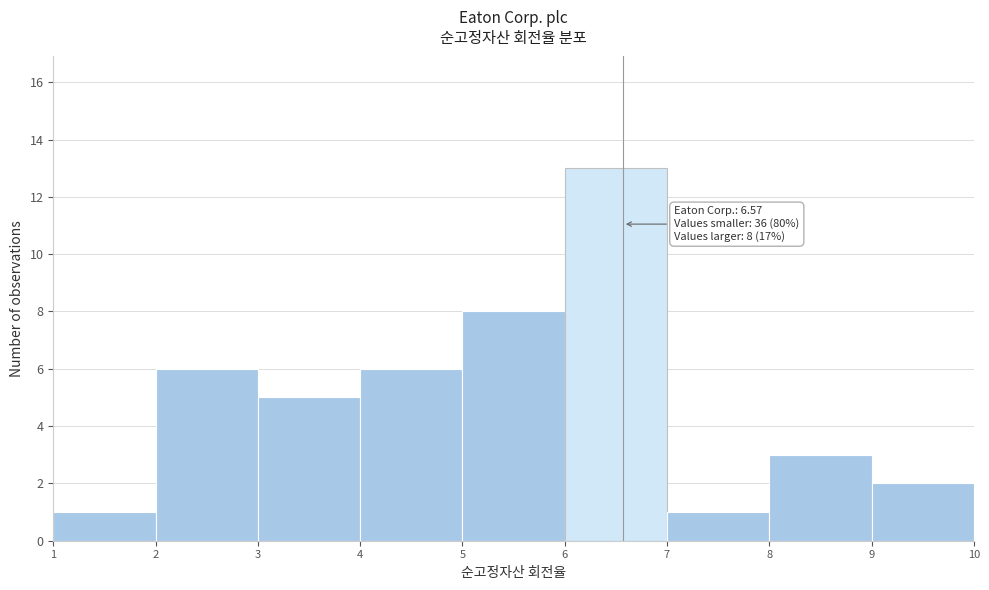

Over which range of the x-axis is the bar tallest?

6 to 7